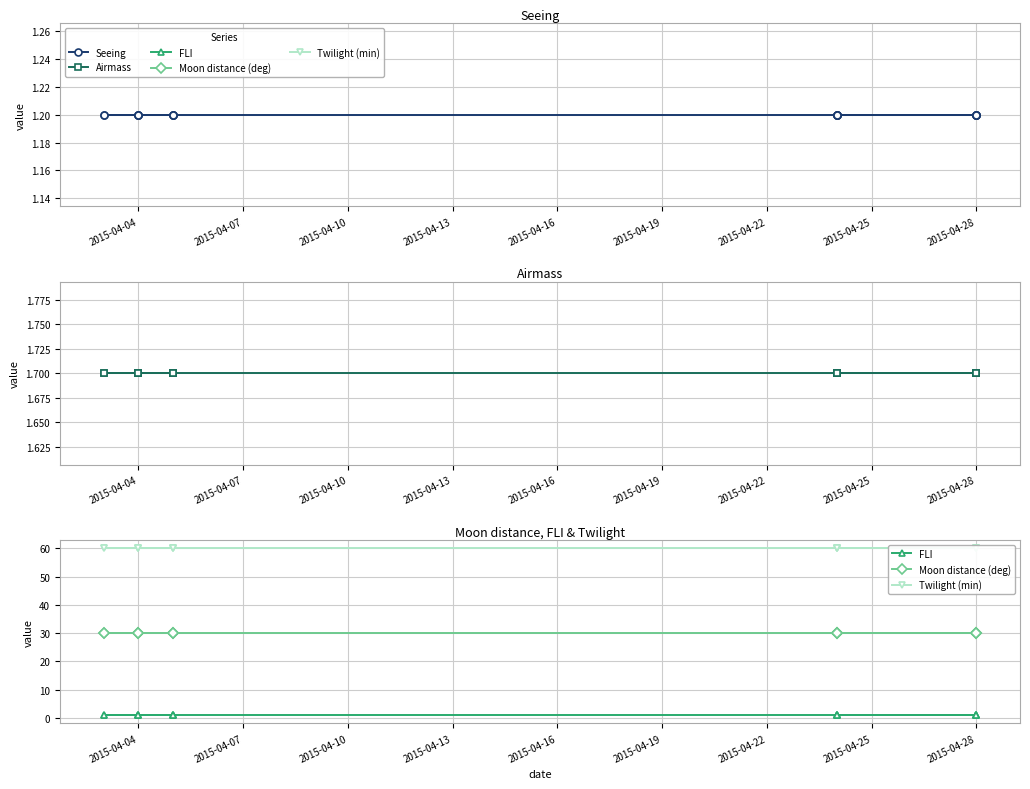

True or false: Seeing has more than 0 points higher than both neighbors.

False